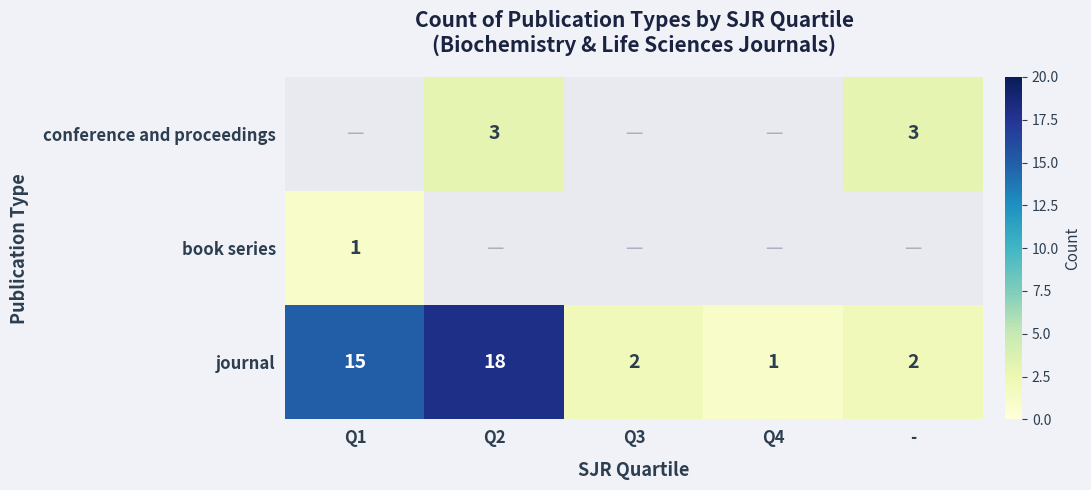

Which has a higher value, Q2 or -?

Q2